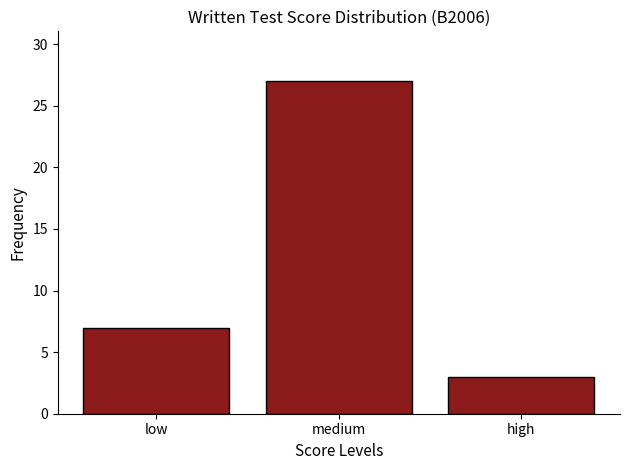

The value at low is 7. True or false?

True